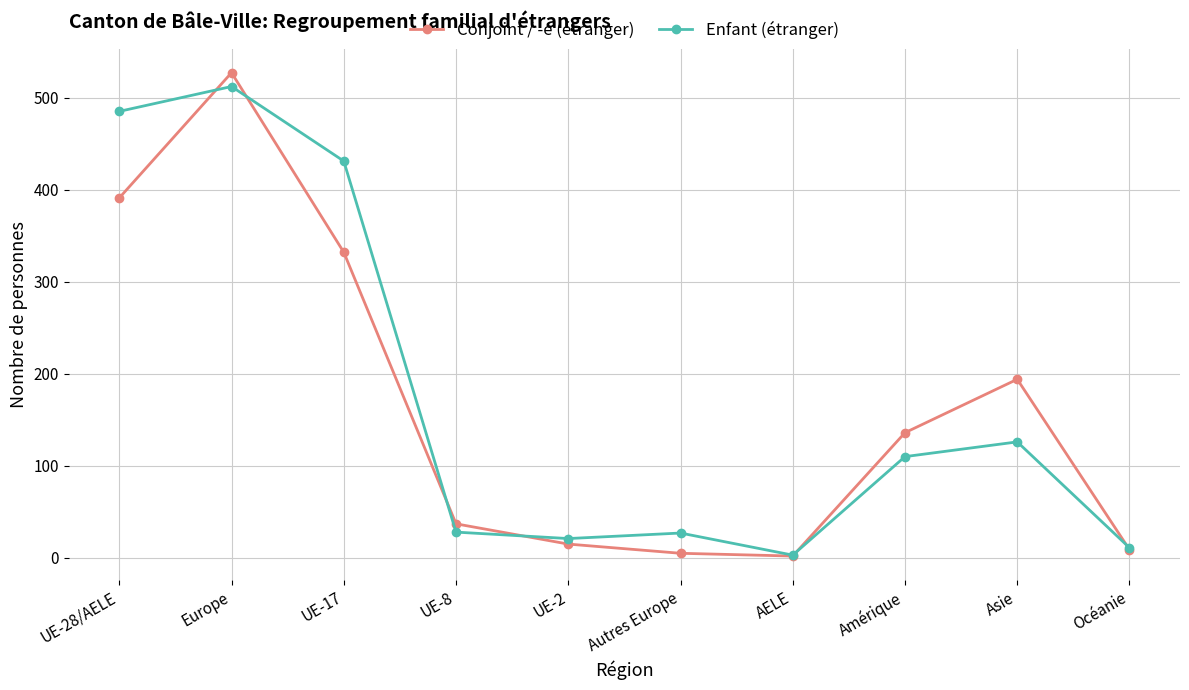

At which category does Conjoint / -e (étranger) reach its first local peak?

Europe